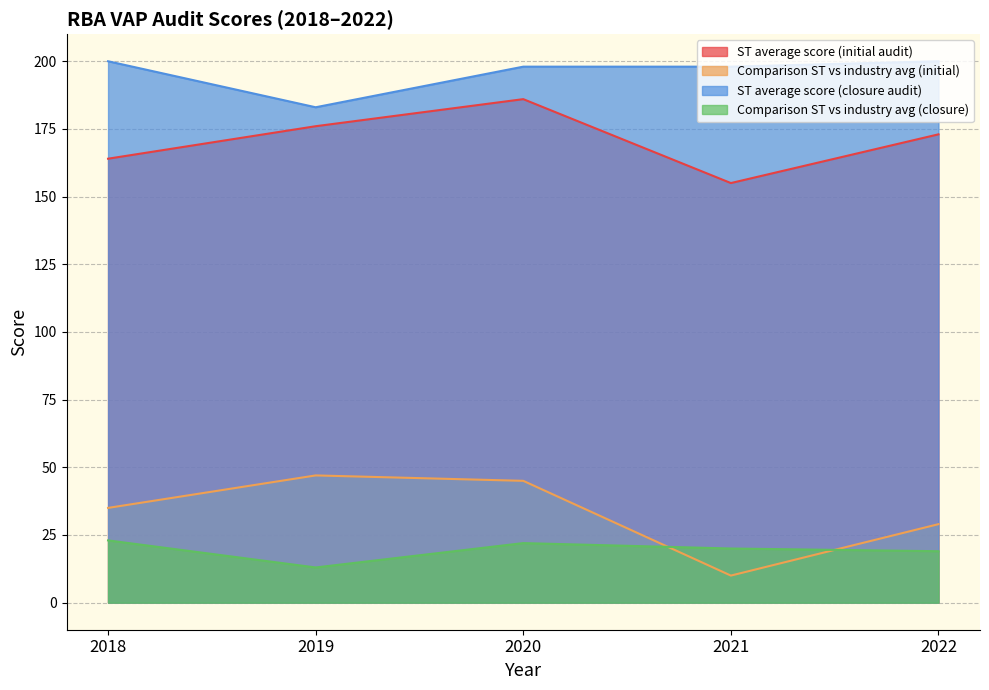

Which series has the largest total across all categories?

ST average score (closure audit)